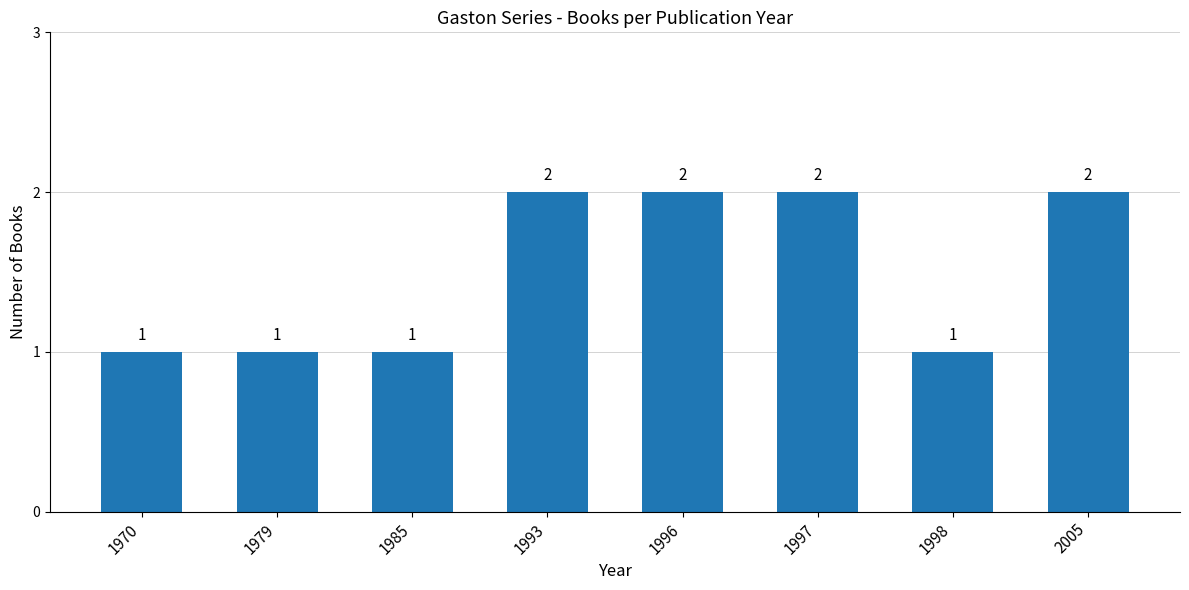

How many values are below 2?

4